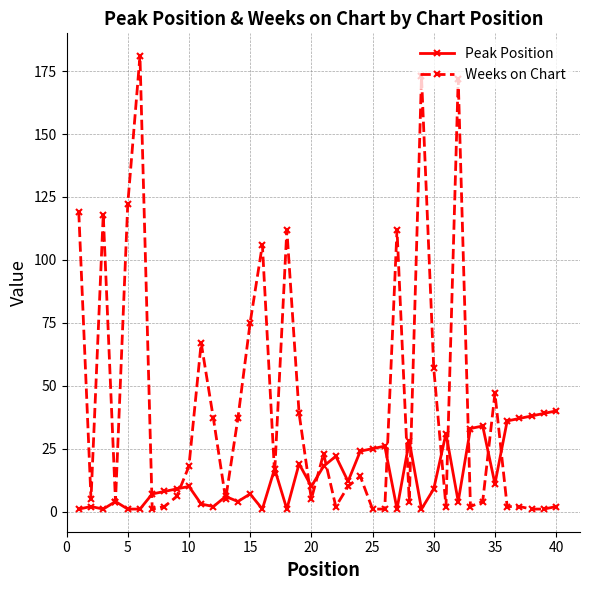

Reading left to right, transcribe all the data shown in this chart.

Peak Position: 1	2	1	4	1	1	7	8	9	10	3	2	6	4	7	1	17	1	19	10	18	22	12	24	25	26	1	28	1	9	31	4	33	34	11	36	37	38	39	40
Weeks on Chart: 119	5	118	4	122	181	1	2	6	18	67	37	5	37	75	106	15	112	39	5	23	2	10	14	1	1	112	4	173	57	2	172	2	4	47	2	2	1	1	2